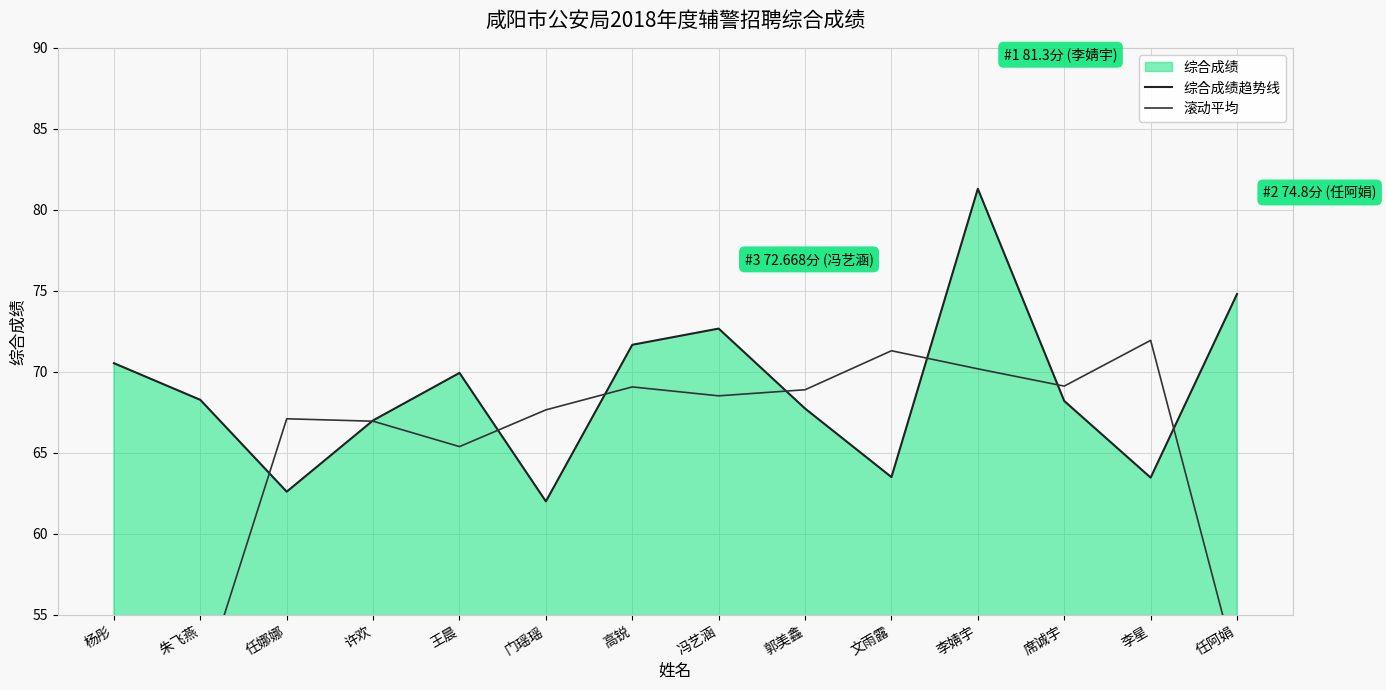

After their last crossing, which series has the higher values: 滚动平均 or 综合成绩趋势线?

综合成绩趋势线